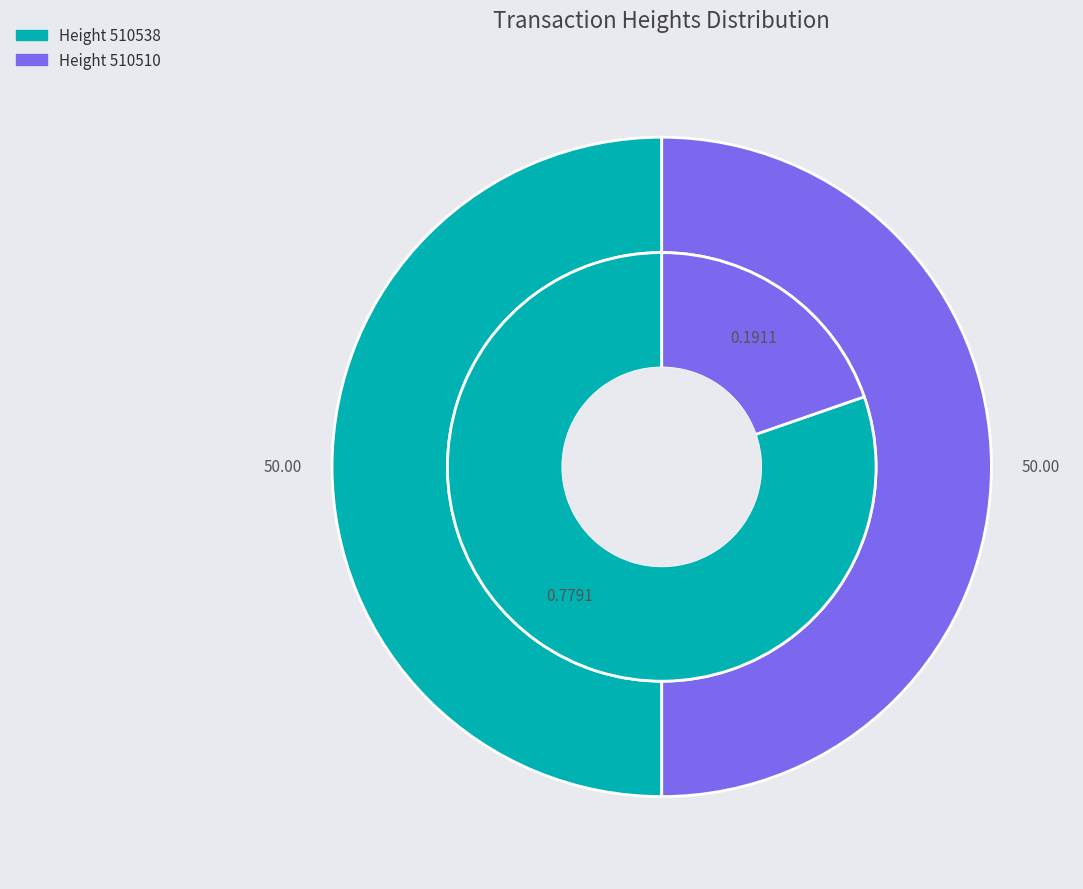

To the nearest percent, what is the combined percentage of 510538 and 510510?

100%